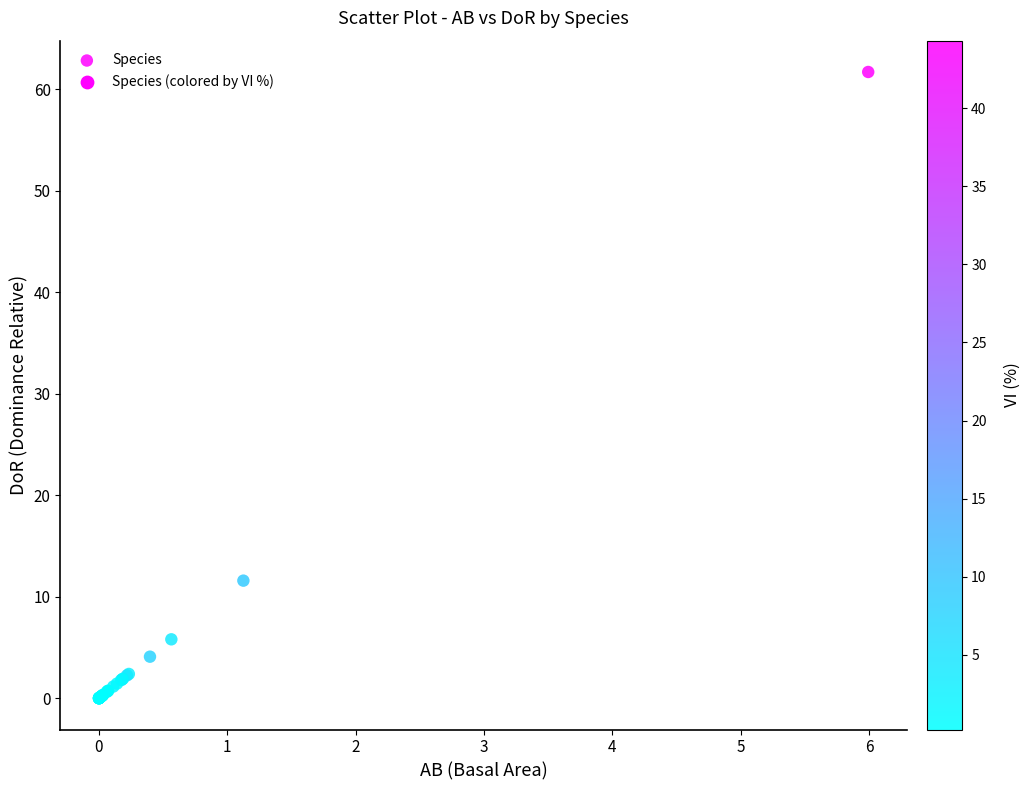

What Y value in the scatter plot is closest to 30?

11.6